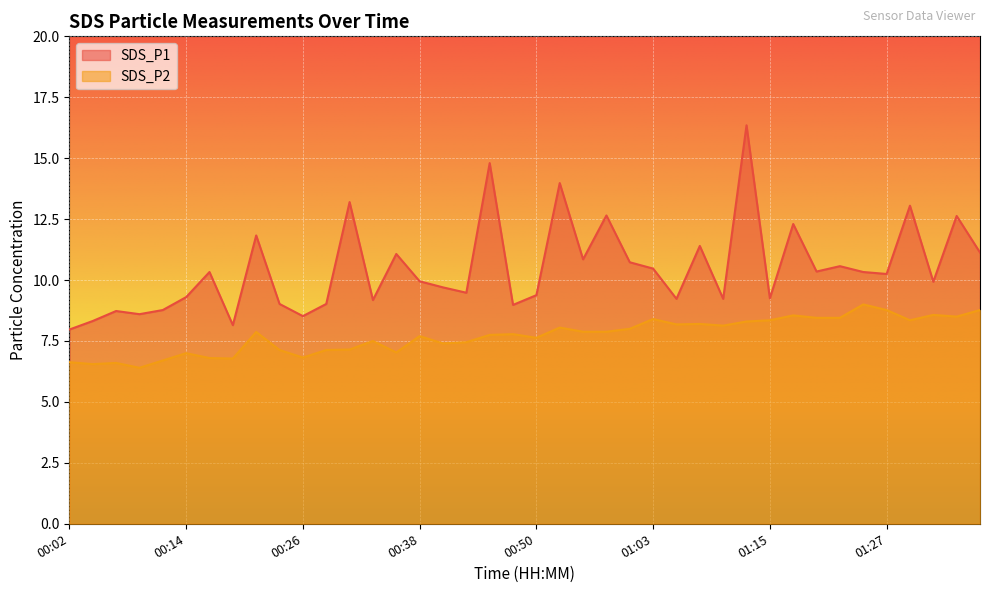

What is the difference between the highest and lowest values at 00:21?

4.0